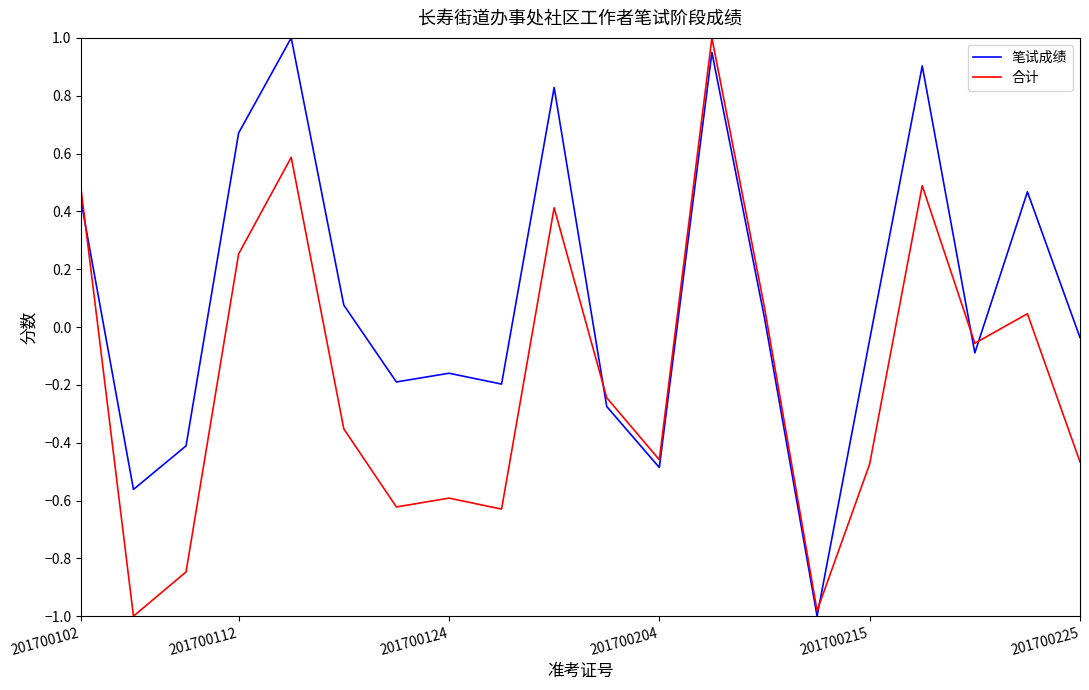

At how many categories does at least one series exceed 0?

9